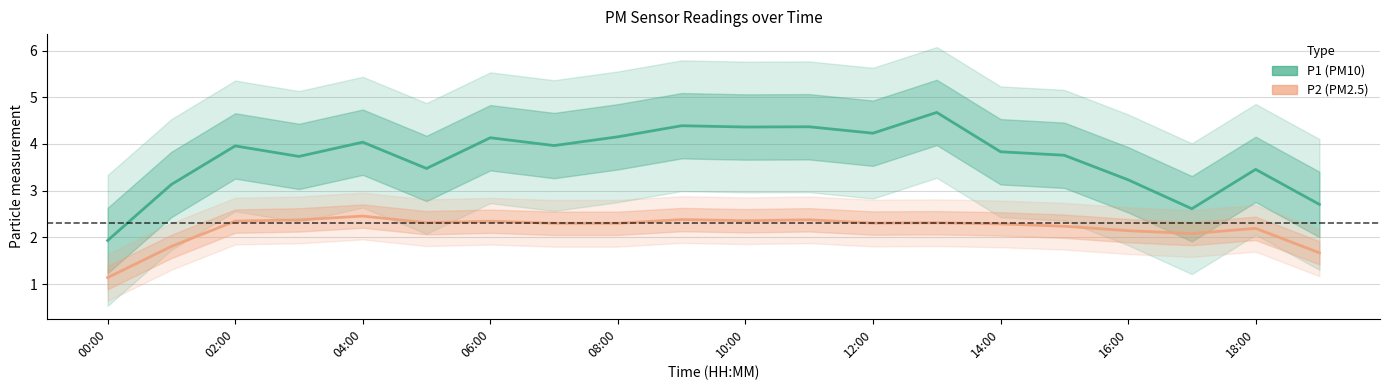

How many data points in P2 are less than 2?

3